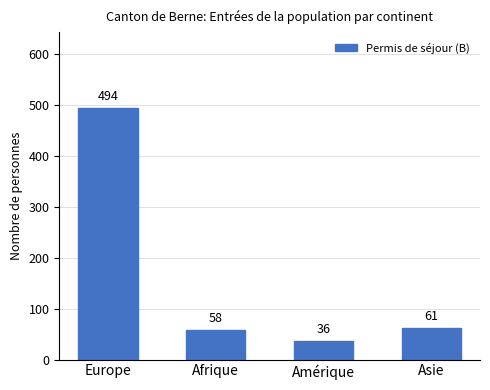

Does the chart contain stacked bars?

No